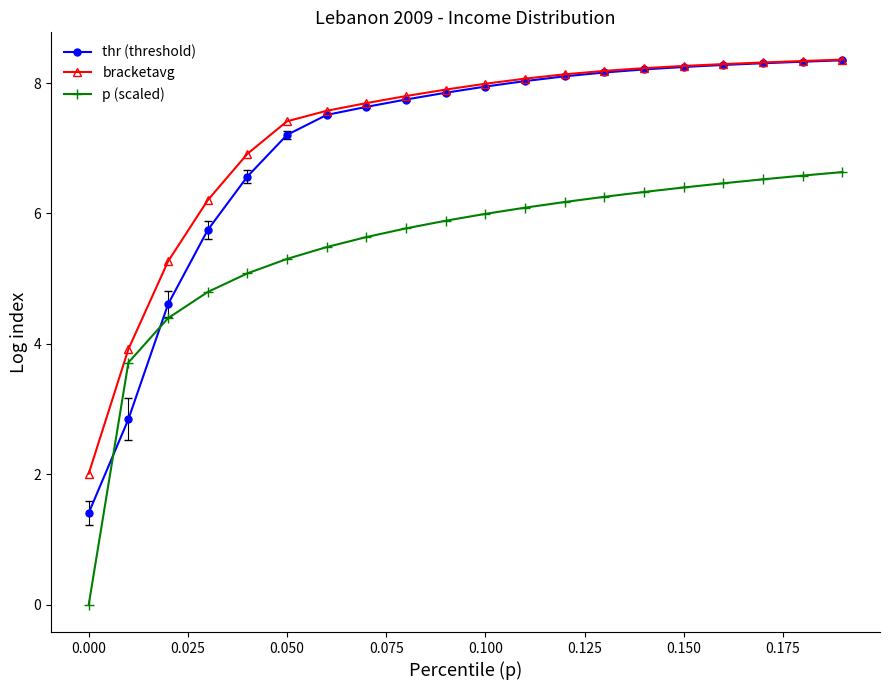

At how many categories does at least one series exceed 1?

20